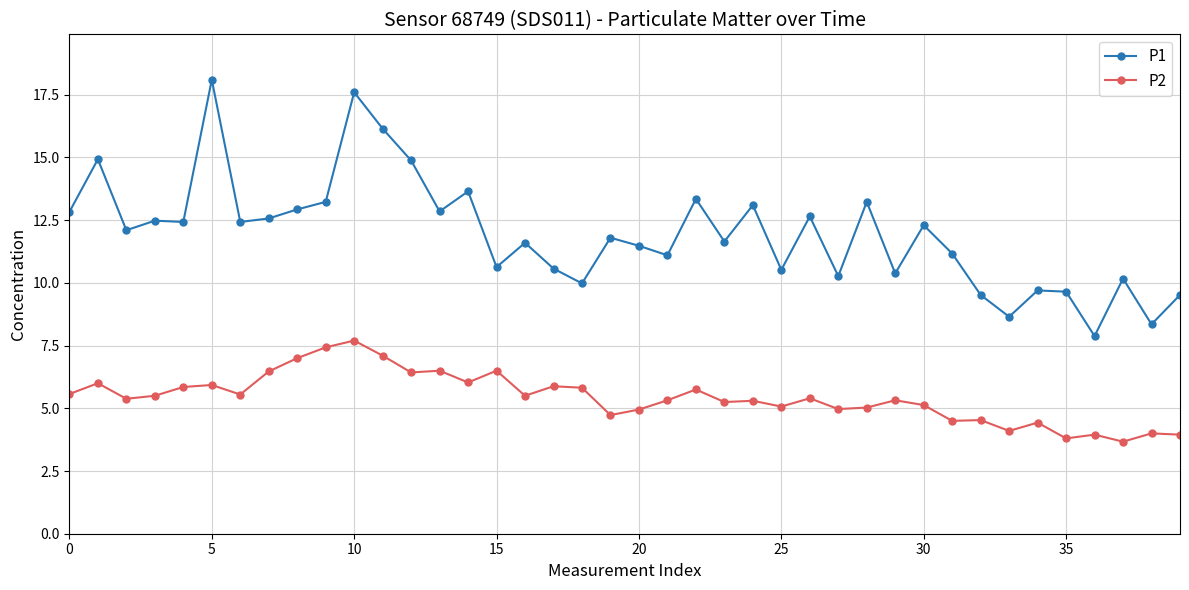

What is the lowest value of the P1 series?

7.9